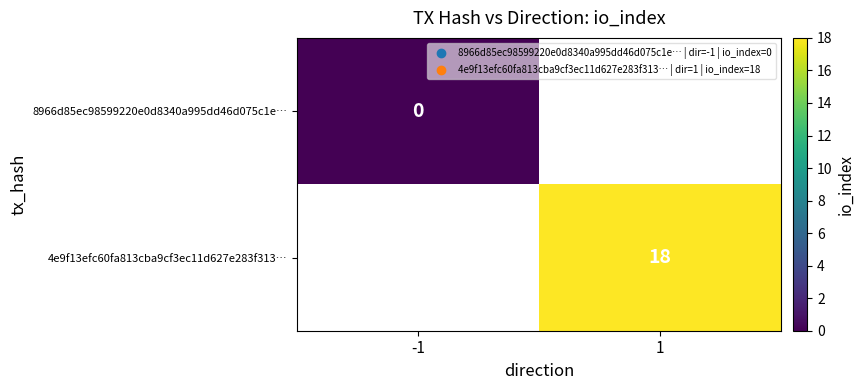

The value of 4e9f13efc60fa813cba9cf3ec11d627e283f313… at 1 is 18. True or false?

True